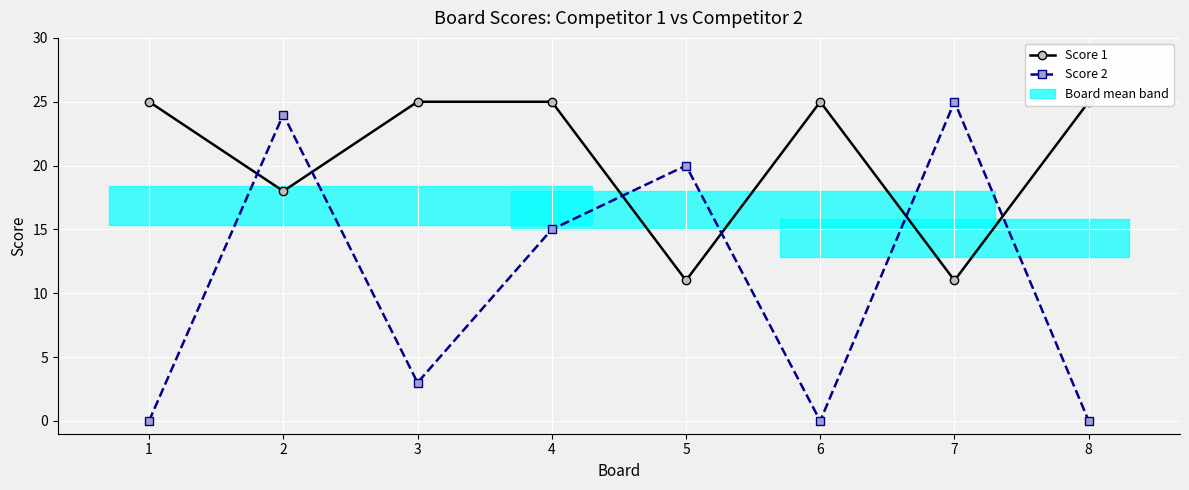

What is the total value across all series at 8?

25